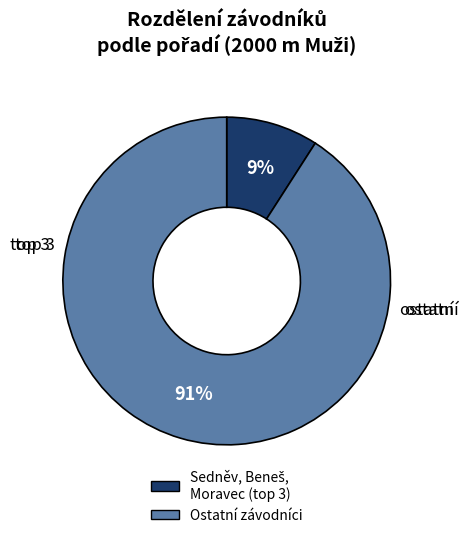

To the nearest percent, what is the difference between the largest and smallest slice percentages?

82%